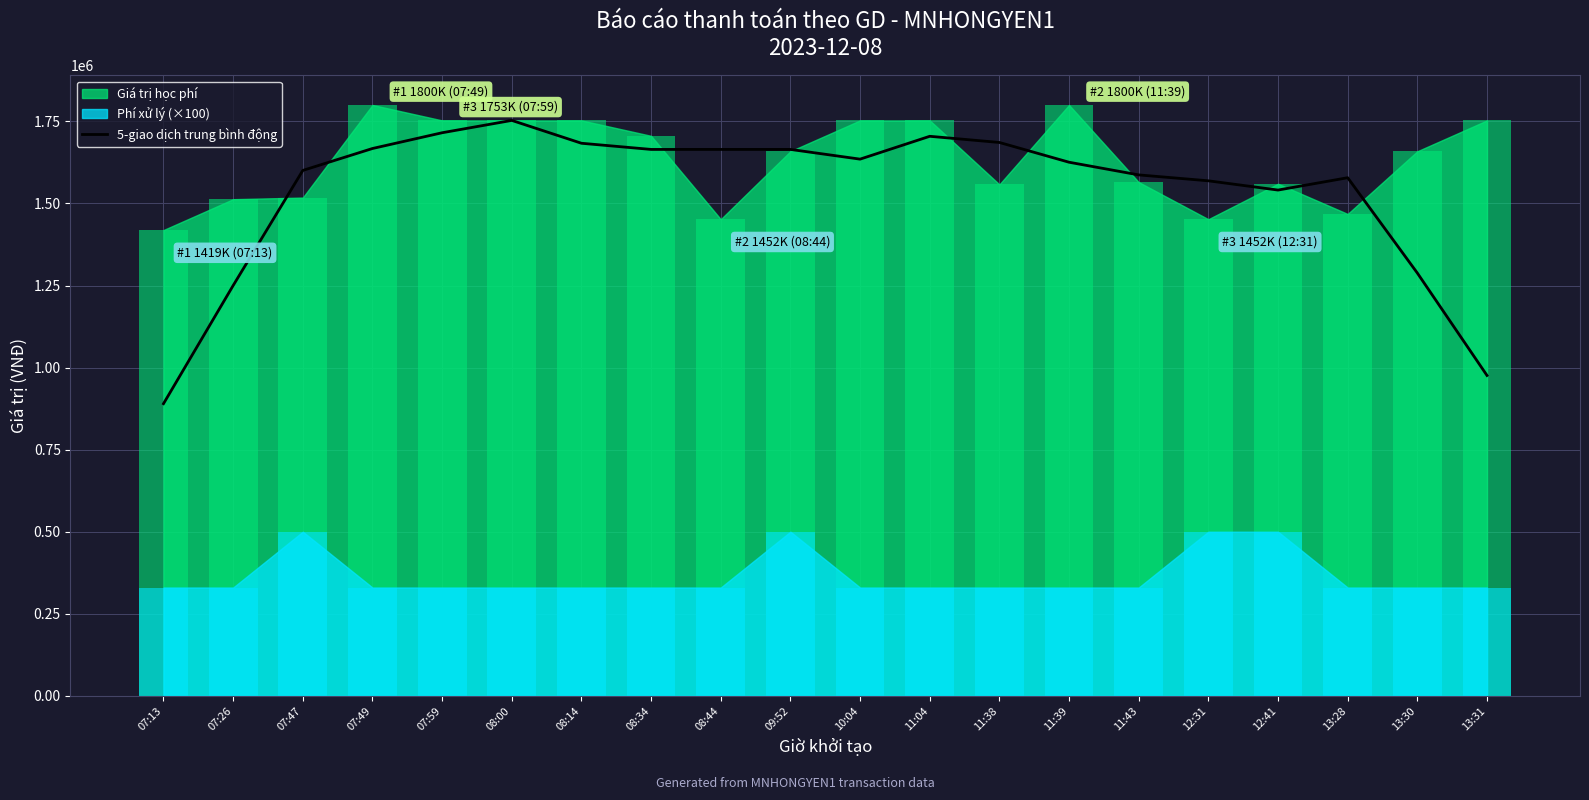

How many bars are there in total?

20